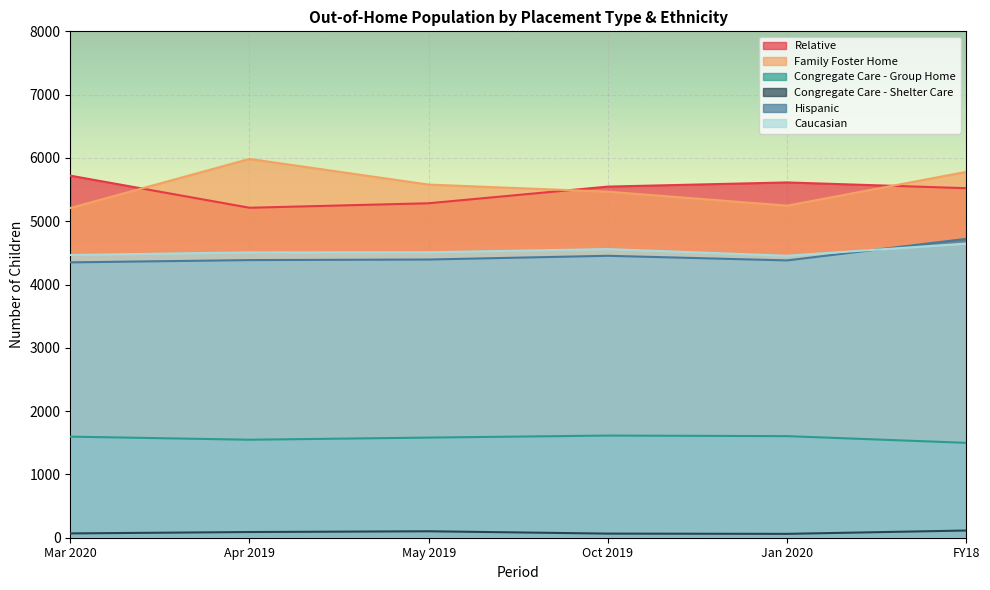

Rank the categories by Relative value from highest to lowest.

Mar 2020, Jan 2020, Oct 2019, FY18, May 2019, Apr 2019